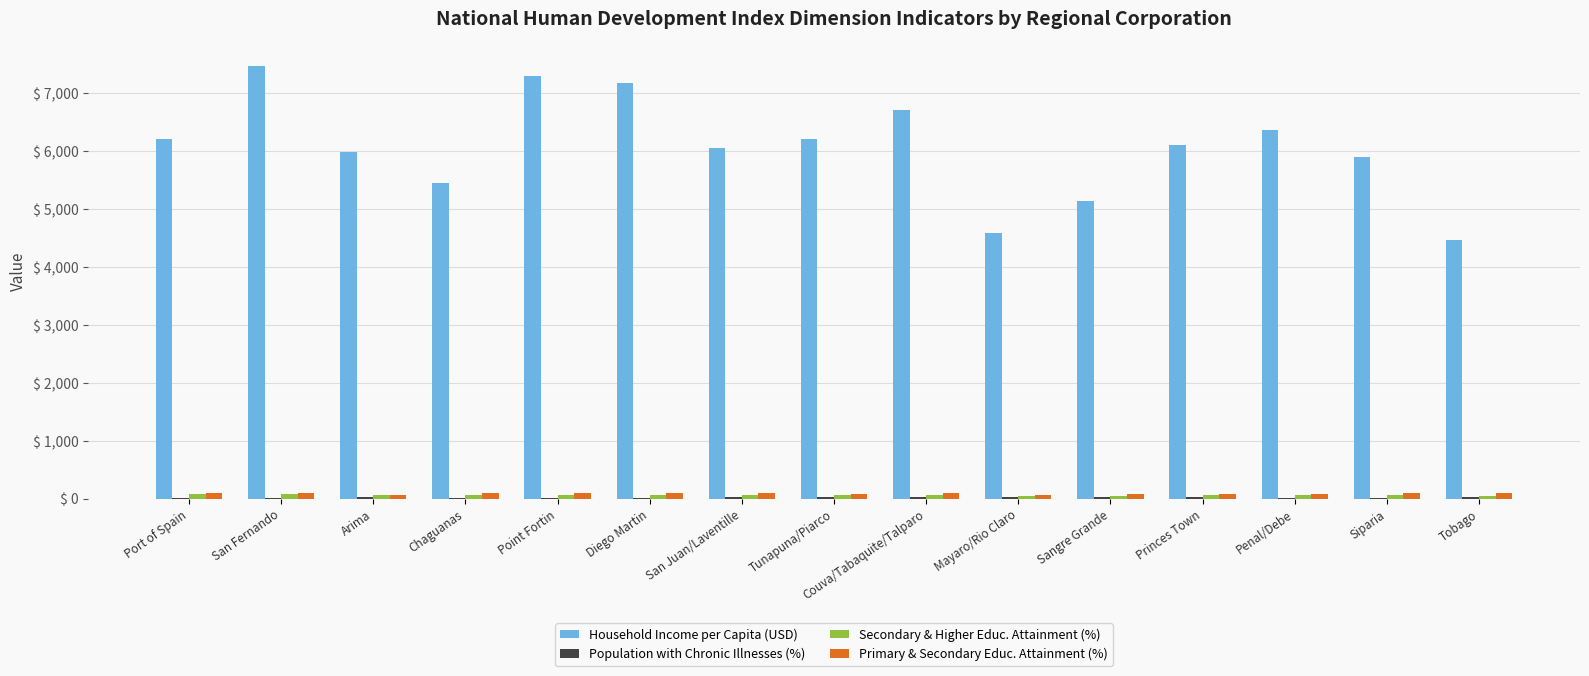

Which series has the widest spread of values?

Household Income per Capita (USD)